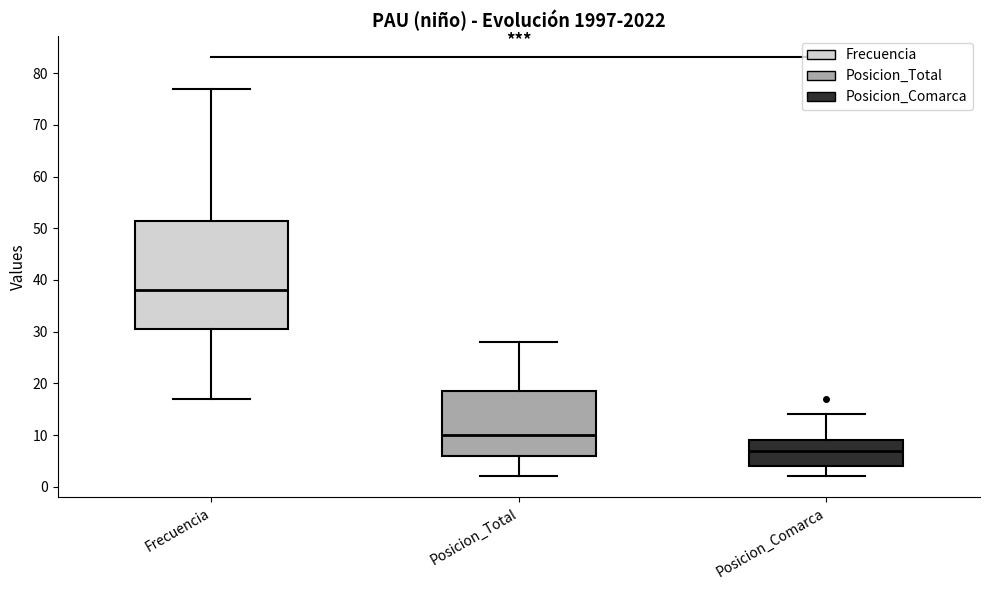

Comparing the boxes themselves (not the whiskers), which one is the tallest?

Frecuencia